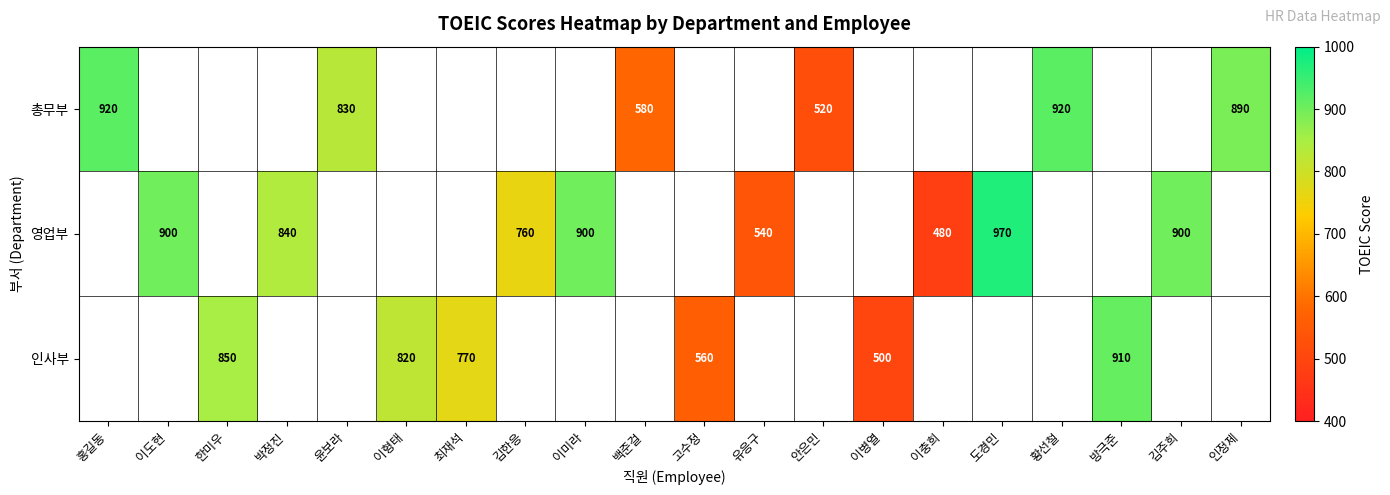

The 영업부 series shows 367.3 at 이도현. True or false?

False